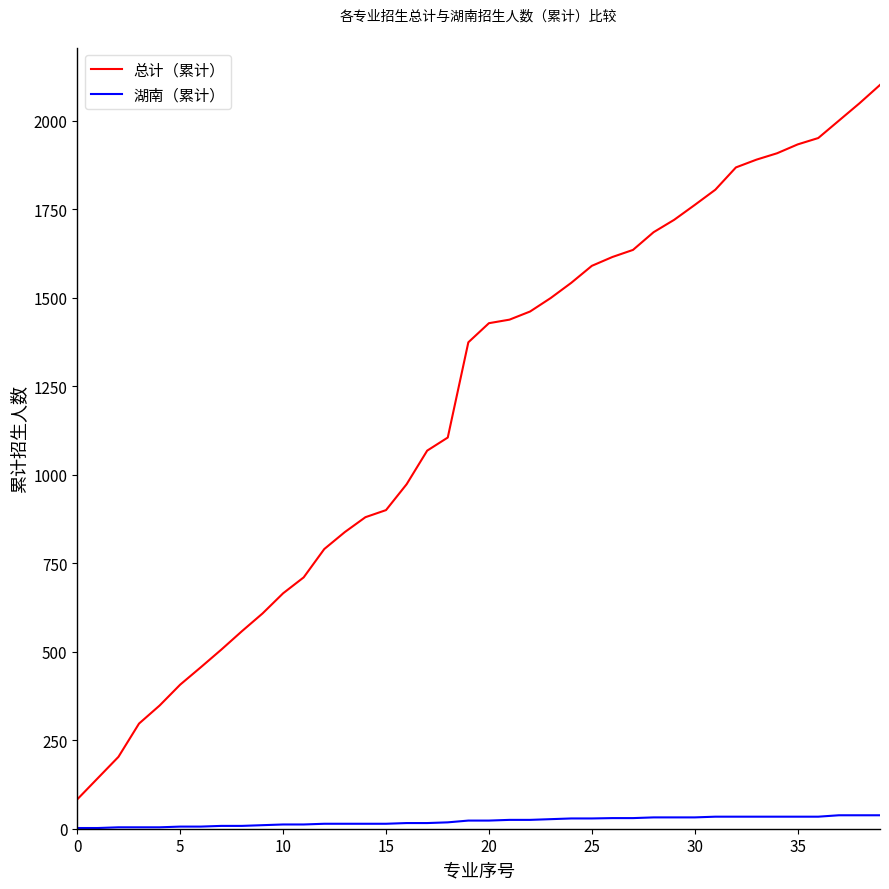

What is the difference between the maximum and minimum values in the 总计（累计） series?

2018